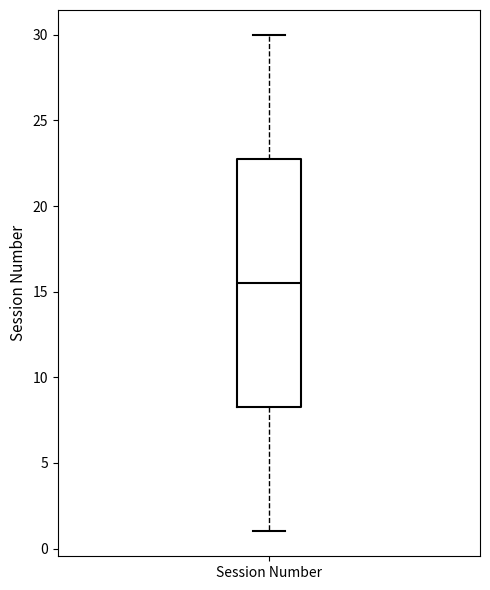

Where is the lower edge of the box for Session Number on the y-axis? The values are not printed on the chart, so give them approximately, as read against the axis.

8.5